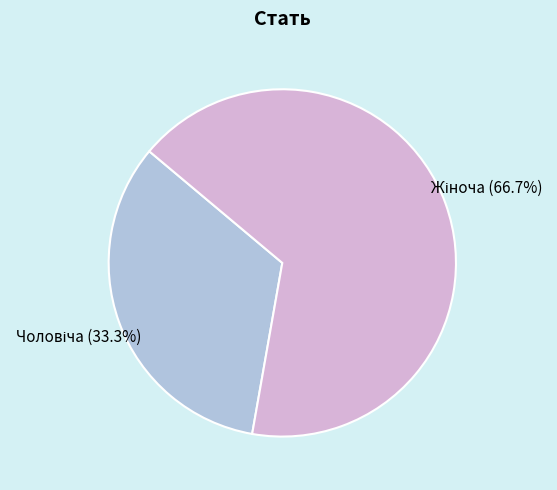

Is there any slice that represents more than half of the pie?

Yes